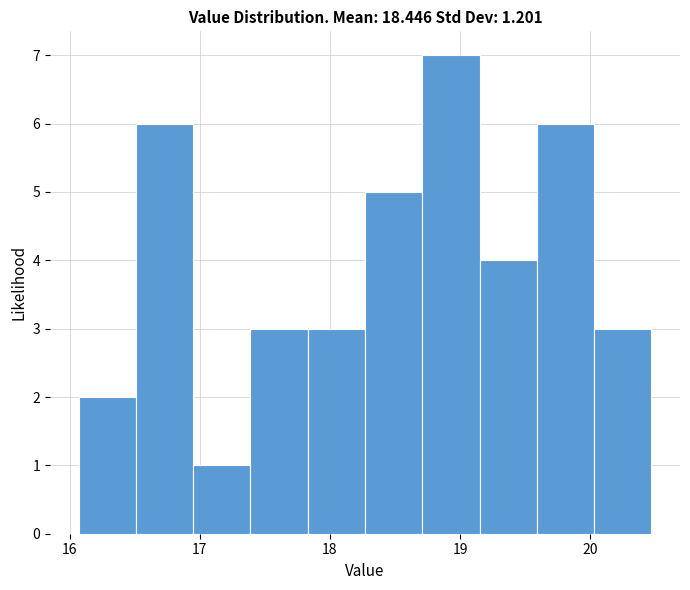

Reading left to right, list every bar in this chart as the range it spans on the x-axis followed by its height. Neither the bar edges nor the heights are printed on the chart, so give them approximately, as read against the axes.

16.07 to 16.51: 2
16.51 to 16.95: 6
16.95 to 17.39: 1
17.39 to 17.83: 3
17.83 to 18.27: 3
18.27 to 18.71: 5
18.71 to 19.15: 7
19.15 to 19.59: 4
19.59 to 20.03: 6
20.03 to 20.47: 3